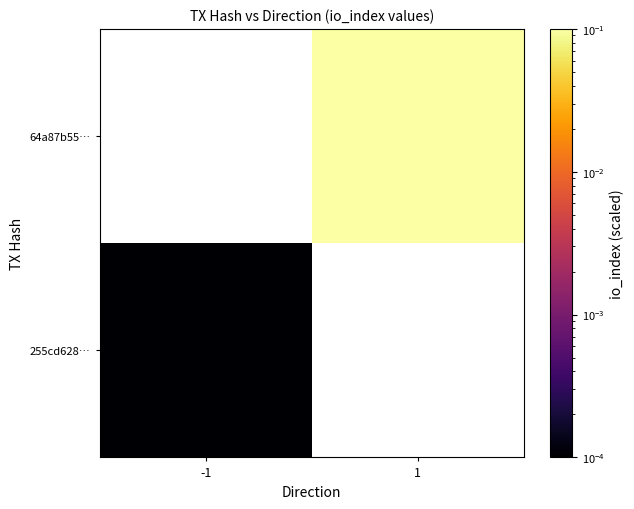

At how many categories does at least one series exceed 0?

2